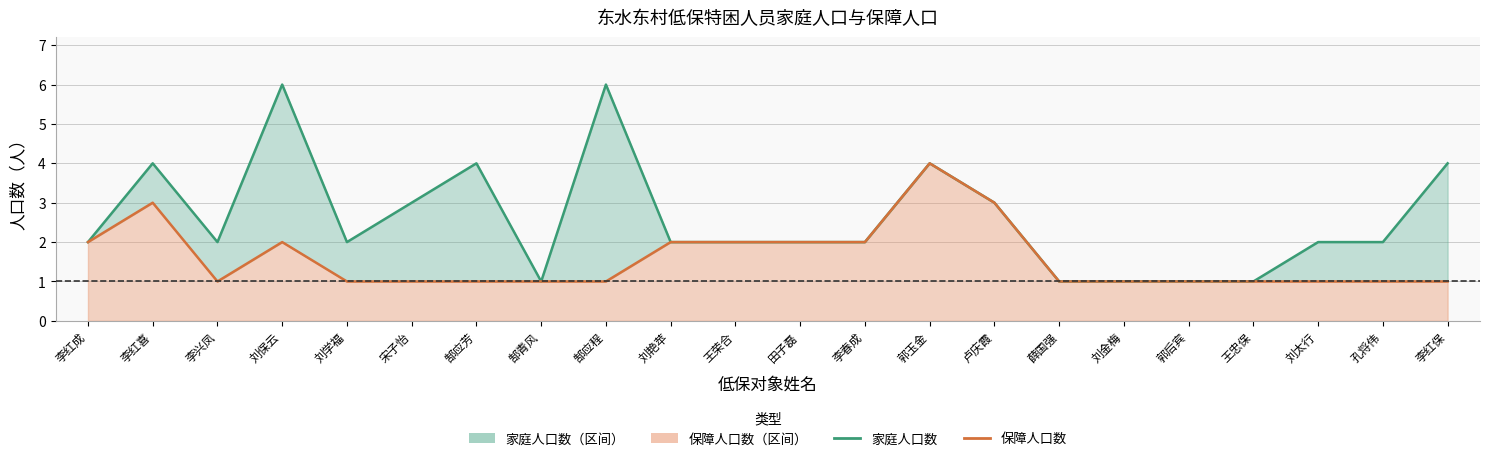

True or false: 家庭人口数 has a value of 1 at 薛国强.

True